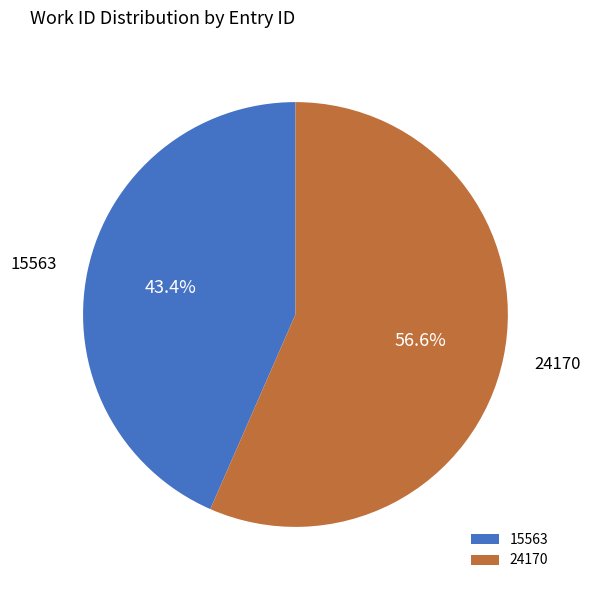

To the nearest percent, what is the difference between the largest and smallest slice percentages?

13%